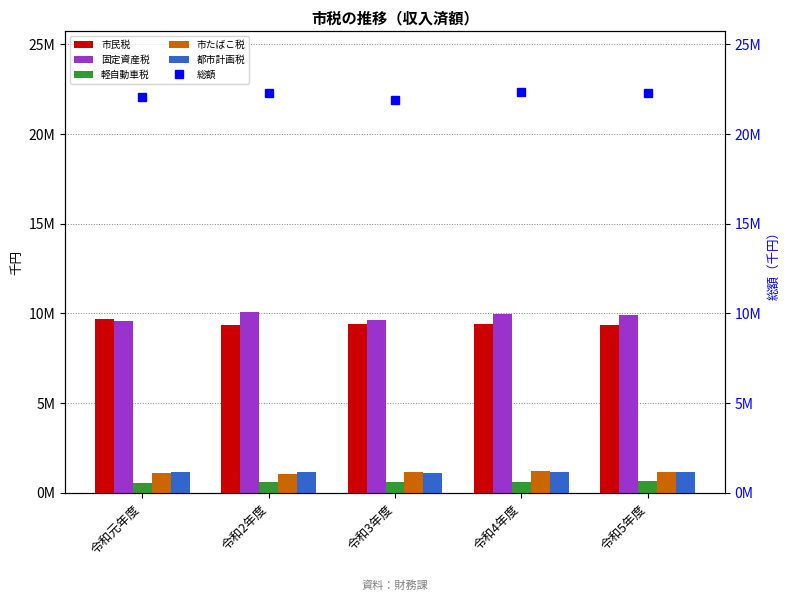

What are all the series names shown in the legend?

市民税, 固定資産税, 軽自動車税, 市たばこ税, 都市計画税, 総額